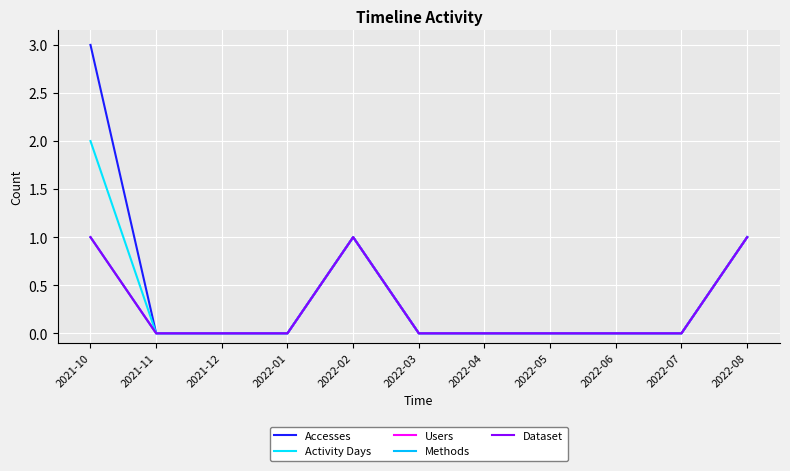

Is this an area chart (filled region under the line)?

No